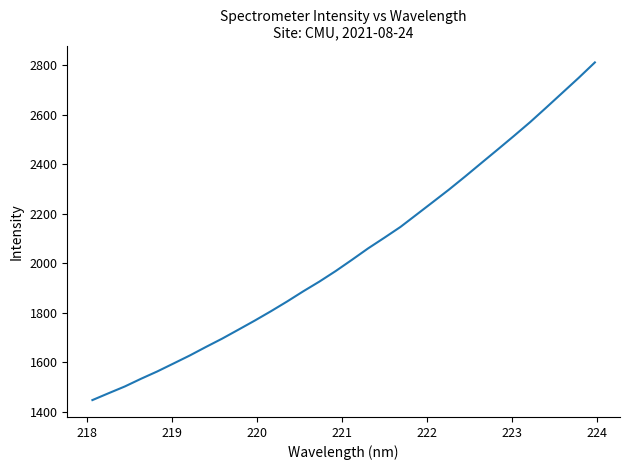

How many values are below 2012?

16